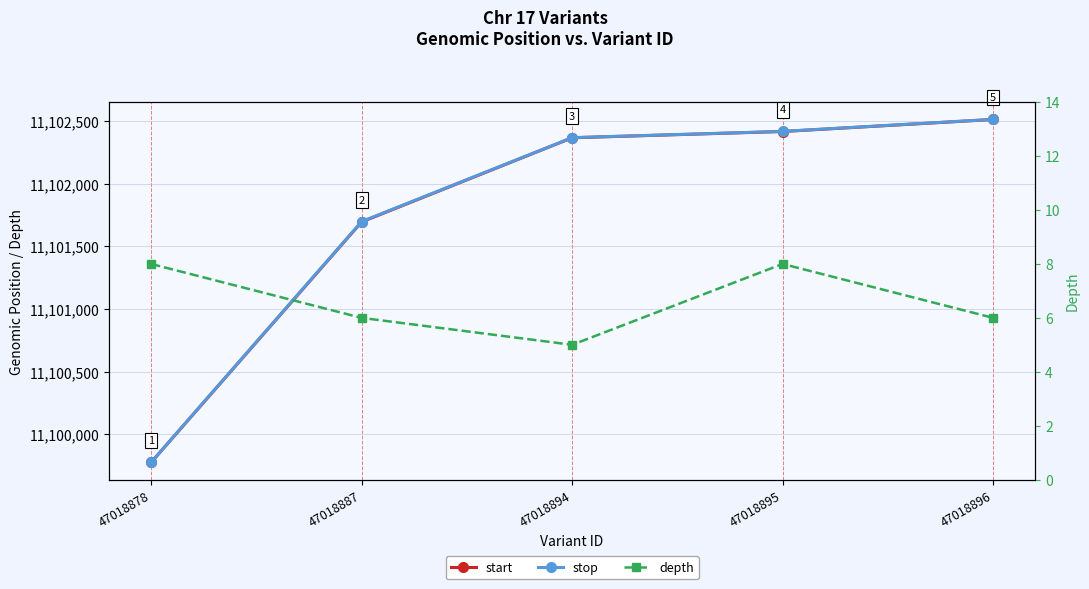

True or false: start and stop cross at least once.

False